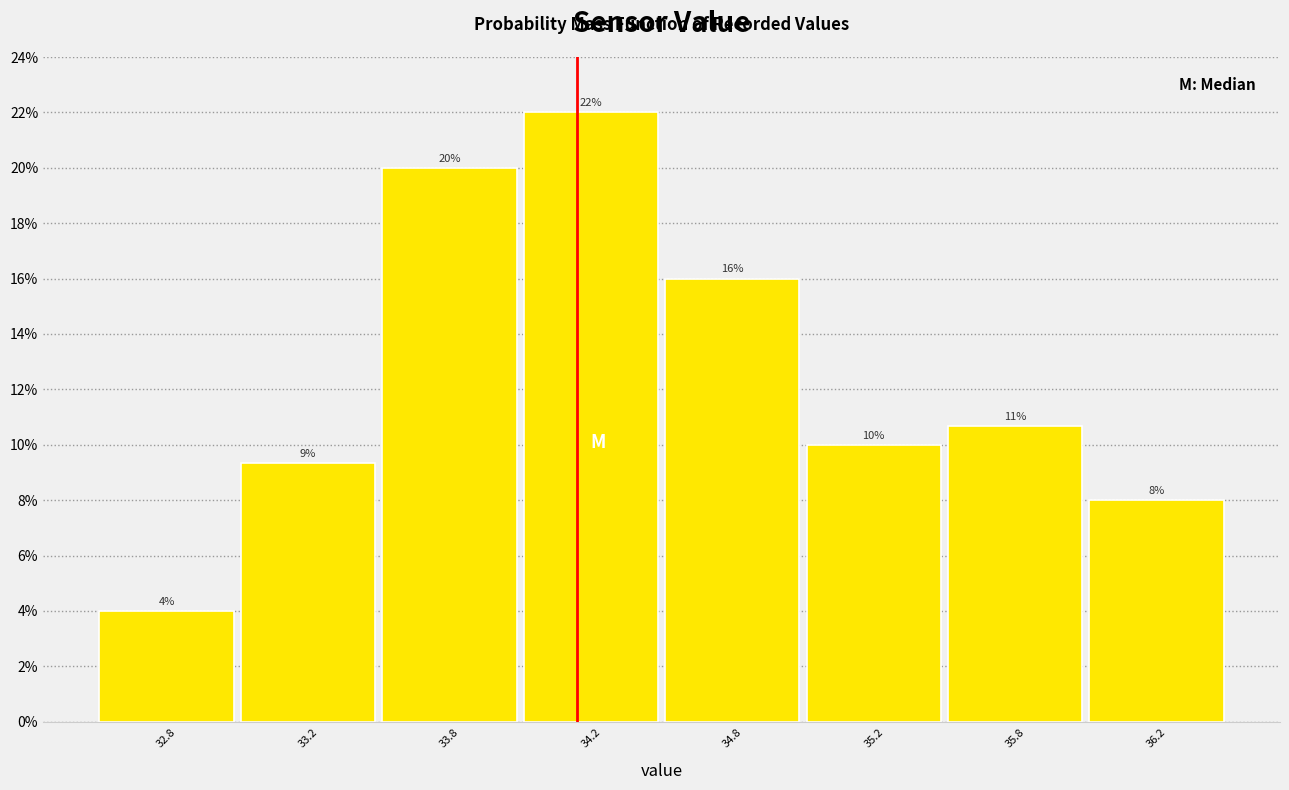

Rank the categories by value from highest to lowest.

34.2, 33.8, 34.8, 35.8, 35.2, 33.2, 36.2, 32.8